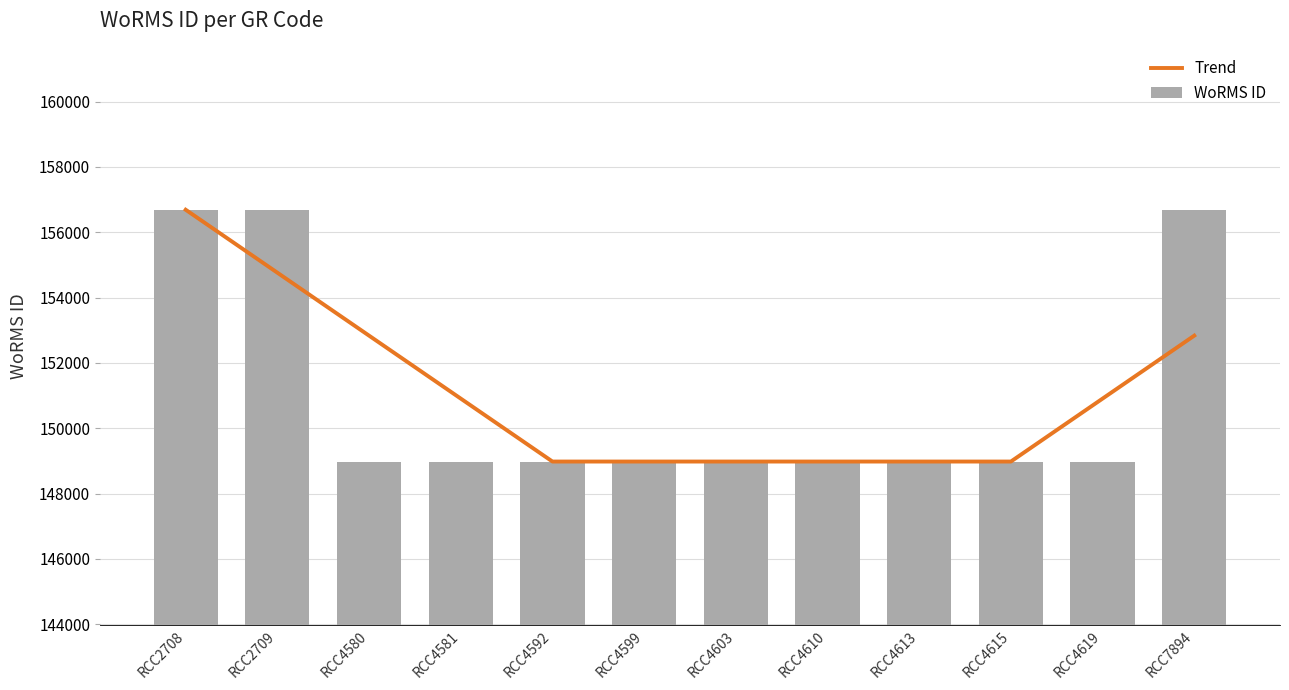

Reading right to left, what are all the values shown in this chart?

Trend: 152834.5	150907.2	148980.0	148980.0	148980.0	148980.0	148980.0	148980.0	150907.2	152834.5	154761.8	156689.0
WoRMS ID: 156689.0	148980.0	148980.0	148980.0	148980.0	148980.0	148980.0	148980.0	148980.0	148980.0	156689.0	156689.0